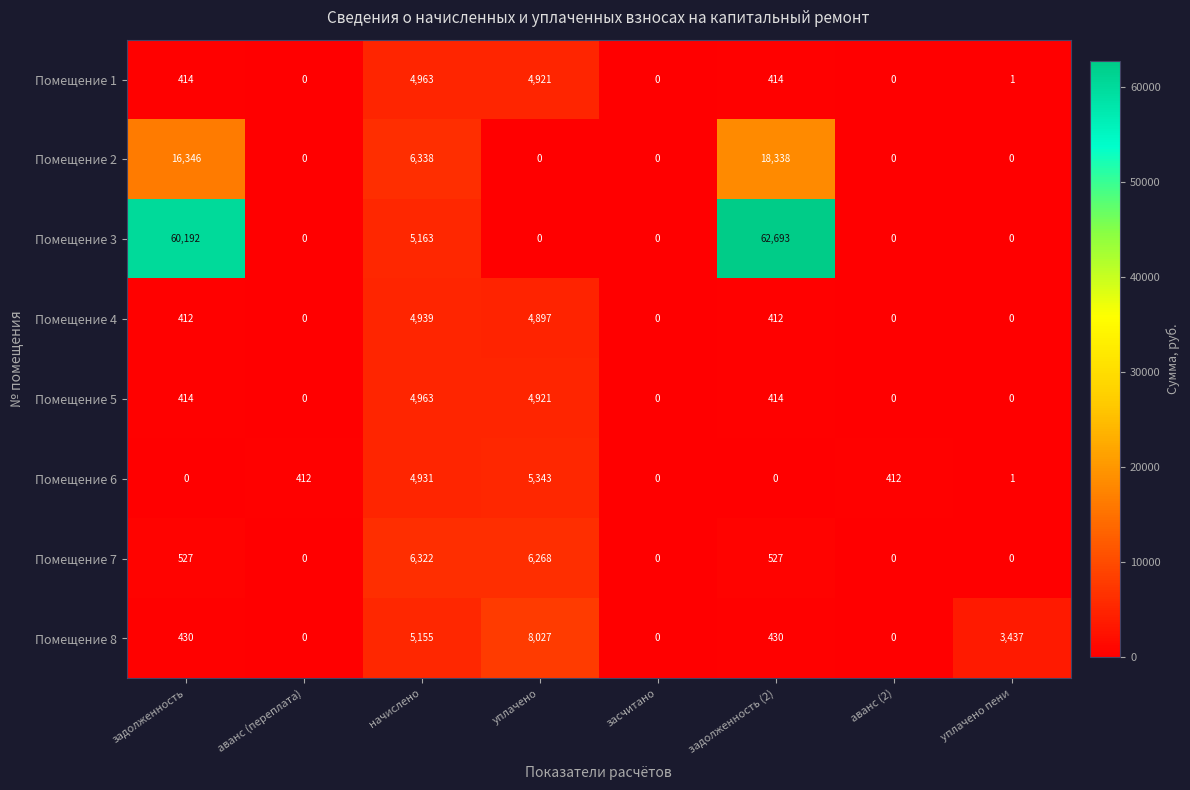

What is the sum of the Помещение 4 values at задолженность and задолженность (2)?

824